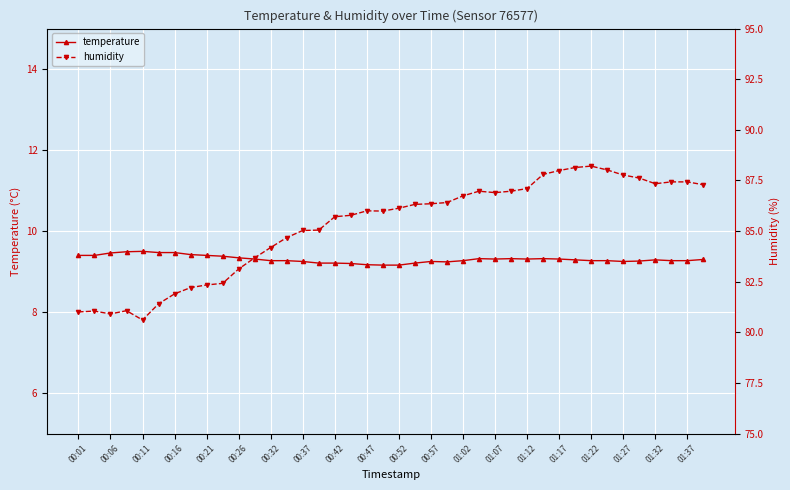

Which series has the largest total across all categories?

humidity